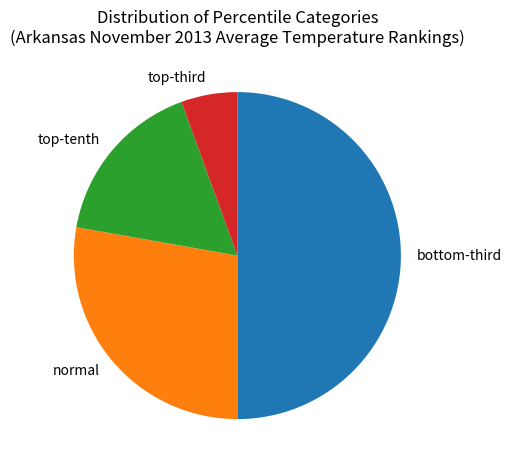

Is it true that normal is 21% of the pie?

False